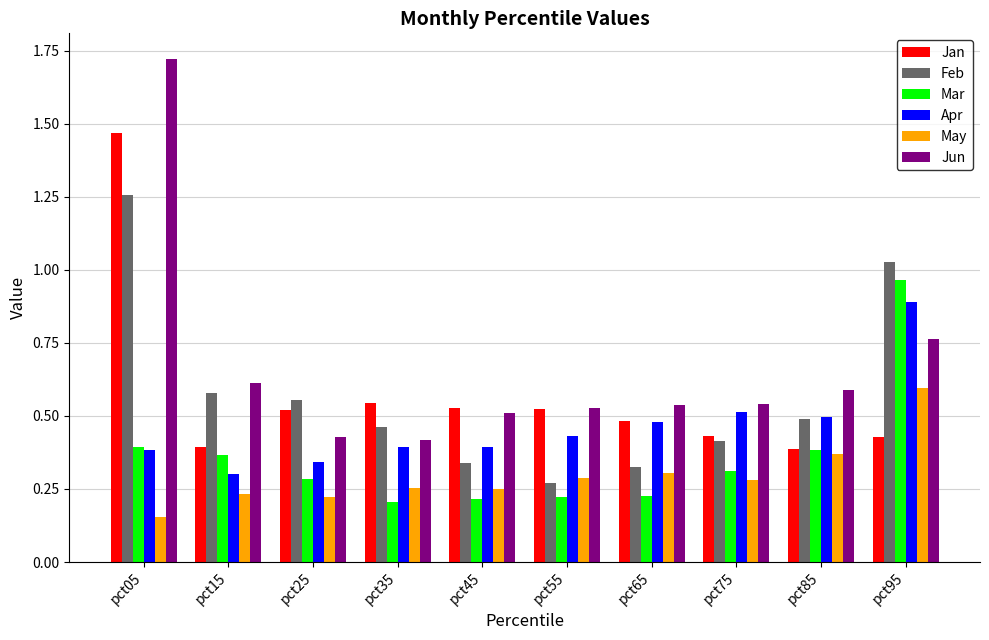

Are the bars grouped side by side (vs. stacked)?

Yes